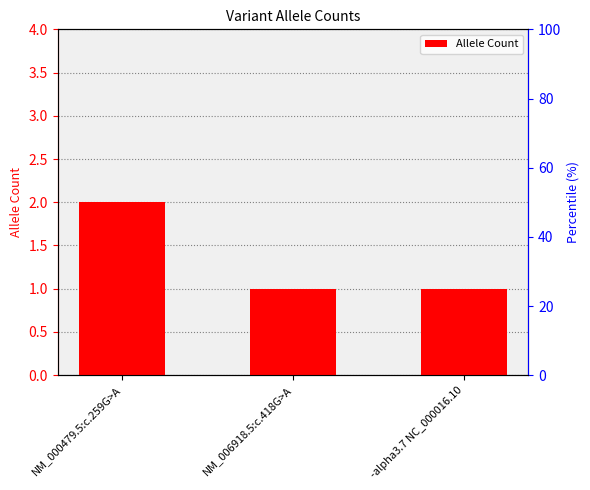

What is the approximate value at NM_006918.5:c.418G>A?

1